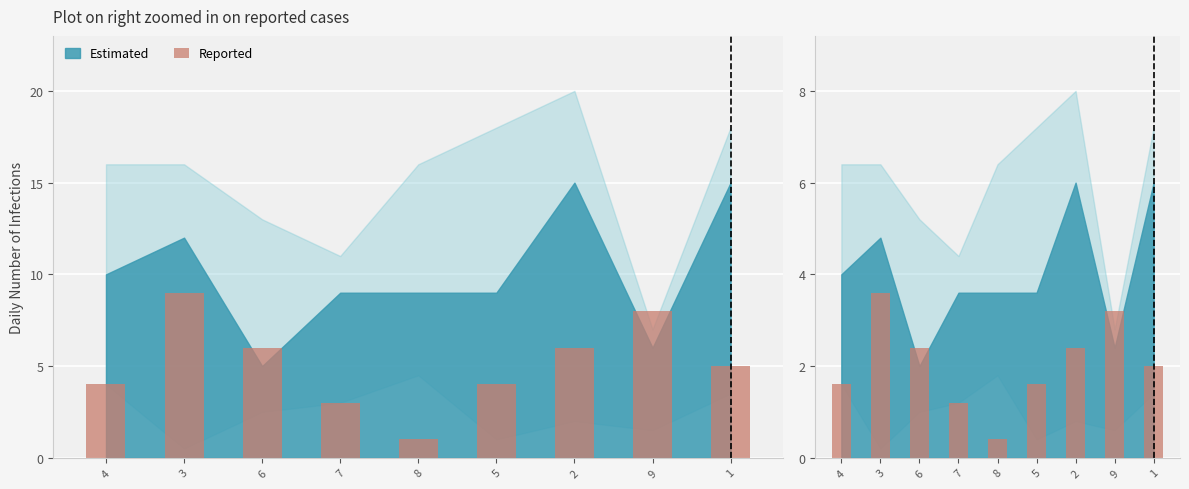

Reading left to right, extract all data points from this chart.

1.6	3.6	2.4	1.2	0.4	1.6	2.4	3.2	2.0